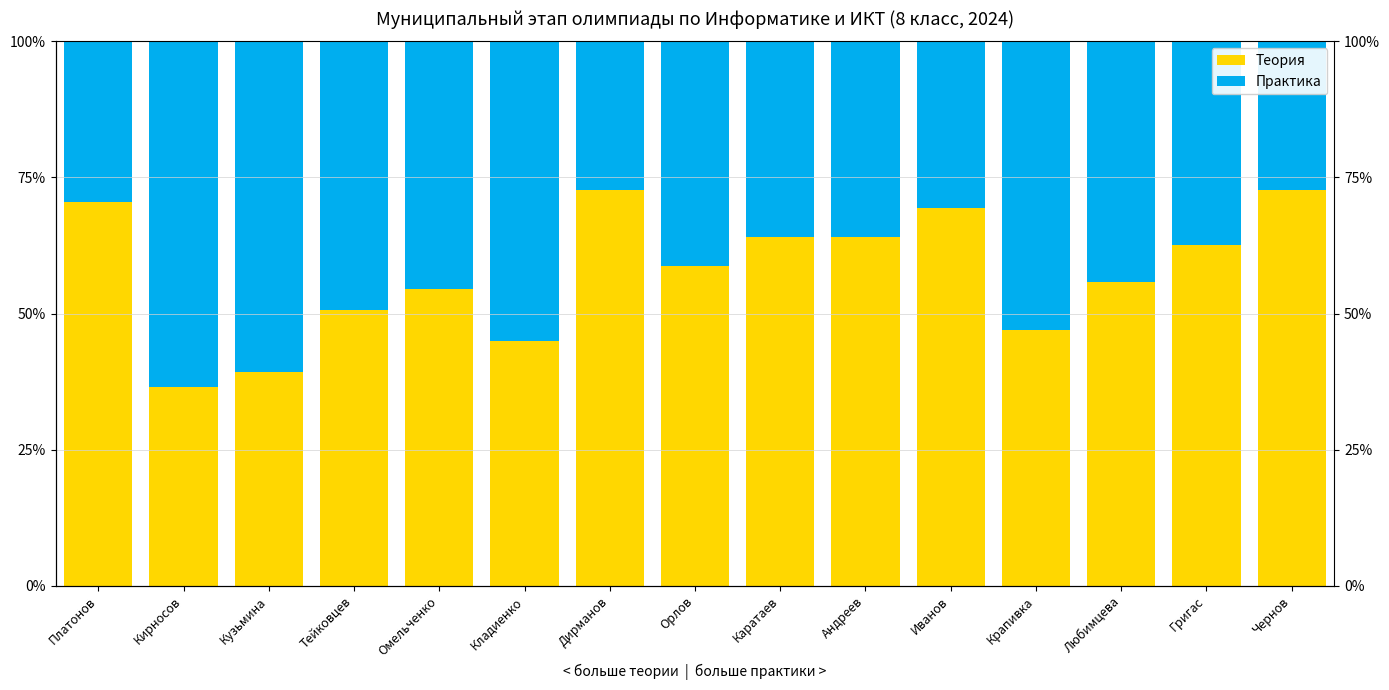

What is the difference between the second highest and minimum values in the Теория series?

36.3